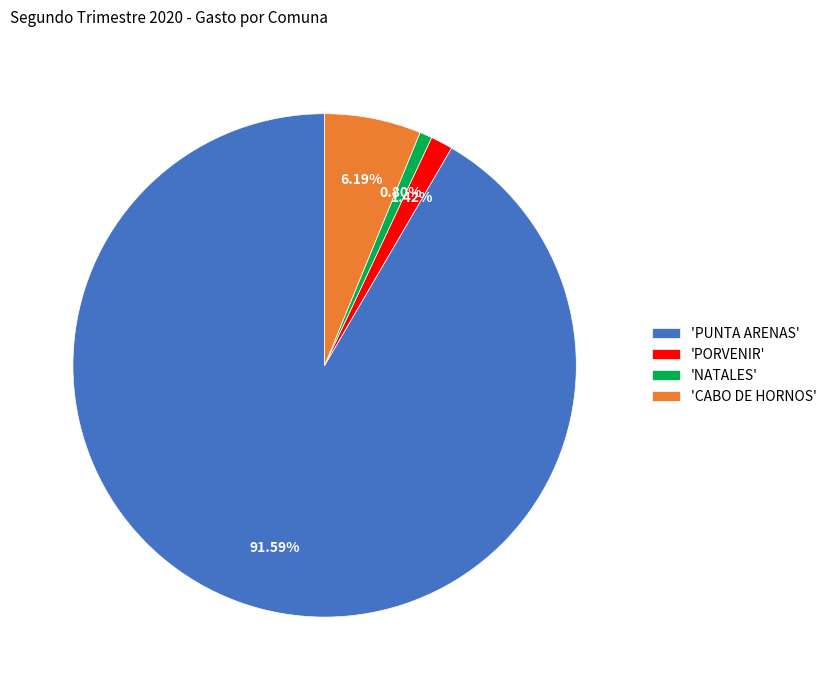

Which category has the smallest portion of the pie?

'NATALES'